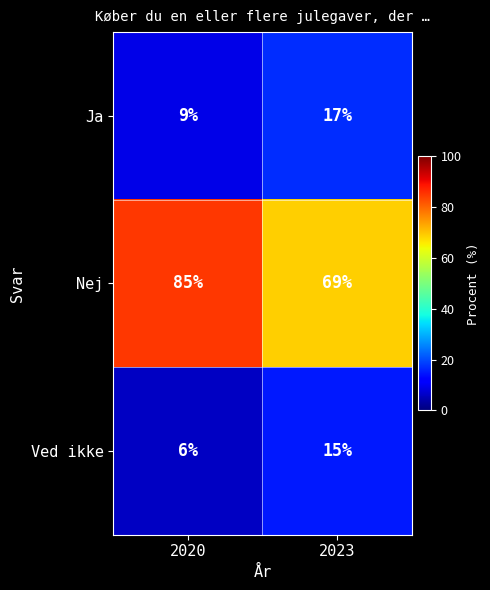

Reading right to left, list all the values displayed in this chart.

Ja: 2023=17	2020=9
Nej: 2023=69	2020=85
Ved ikke: 2023=15	2020=6